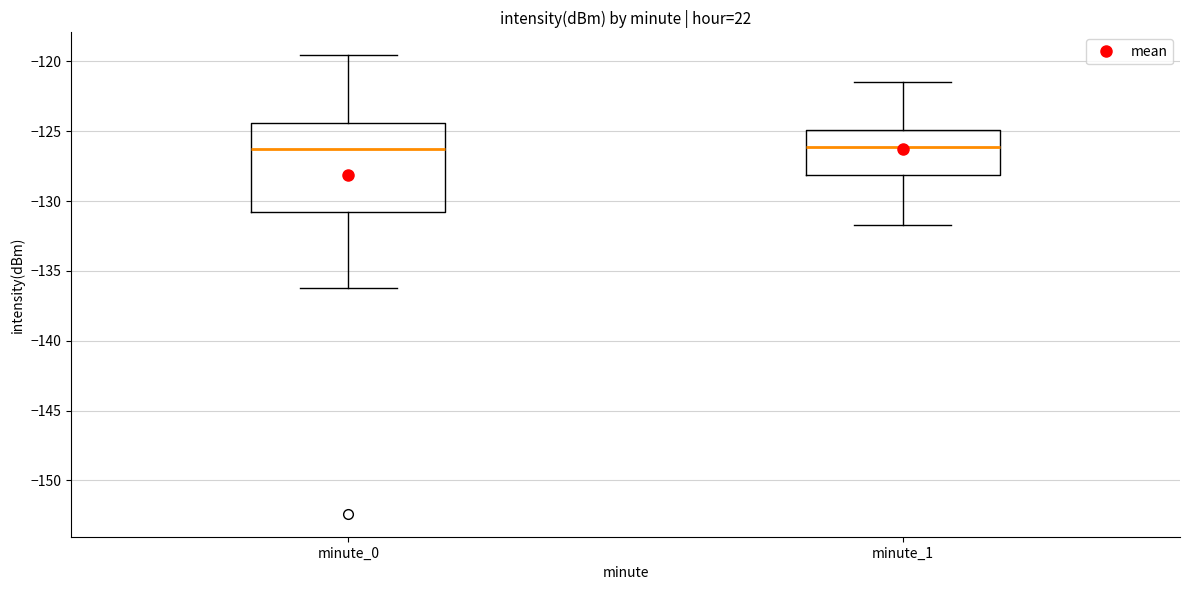

Reading left to right, read every box against the y-axis: the position of its median line, the range the box covers, and the ends of its whiskers. The values are not printed on the chart, so give them approximately, as read against the axis.

minute_0: median -126.5, box -131.0 to -124.5, whiskers -136.0 to -119.5
minute_1: median -126.0, box -128.0 to -125.0, whiskers -131.5 to -121.5